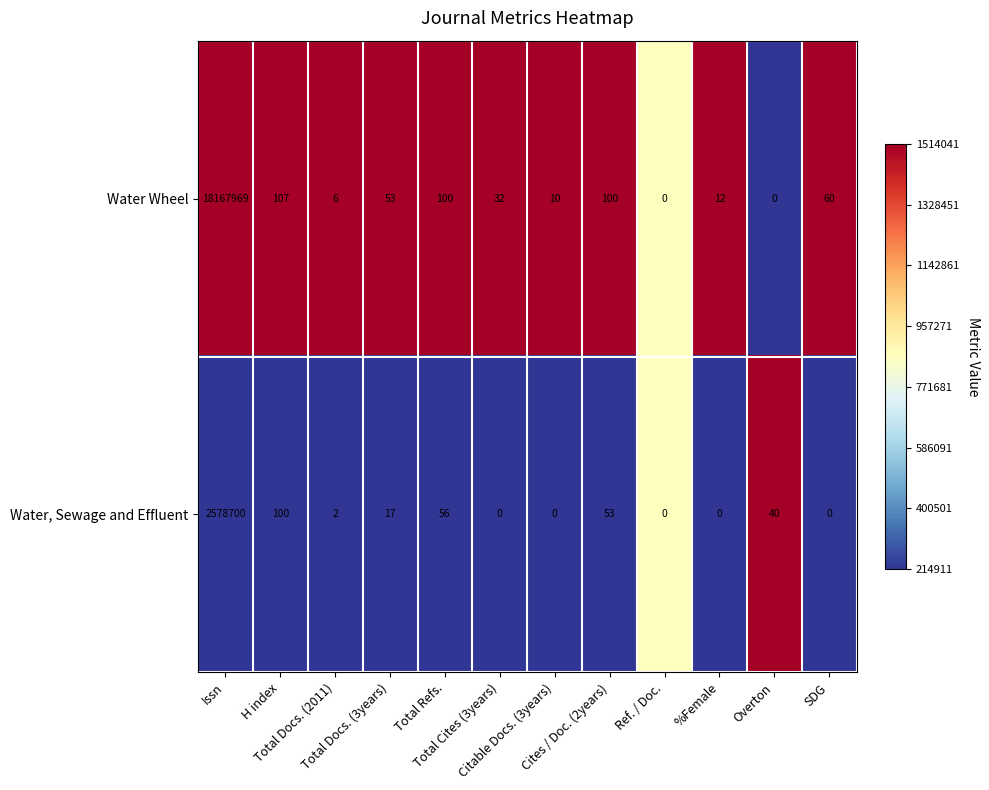

Which series has the largest total across all categories?

Water Wheel